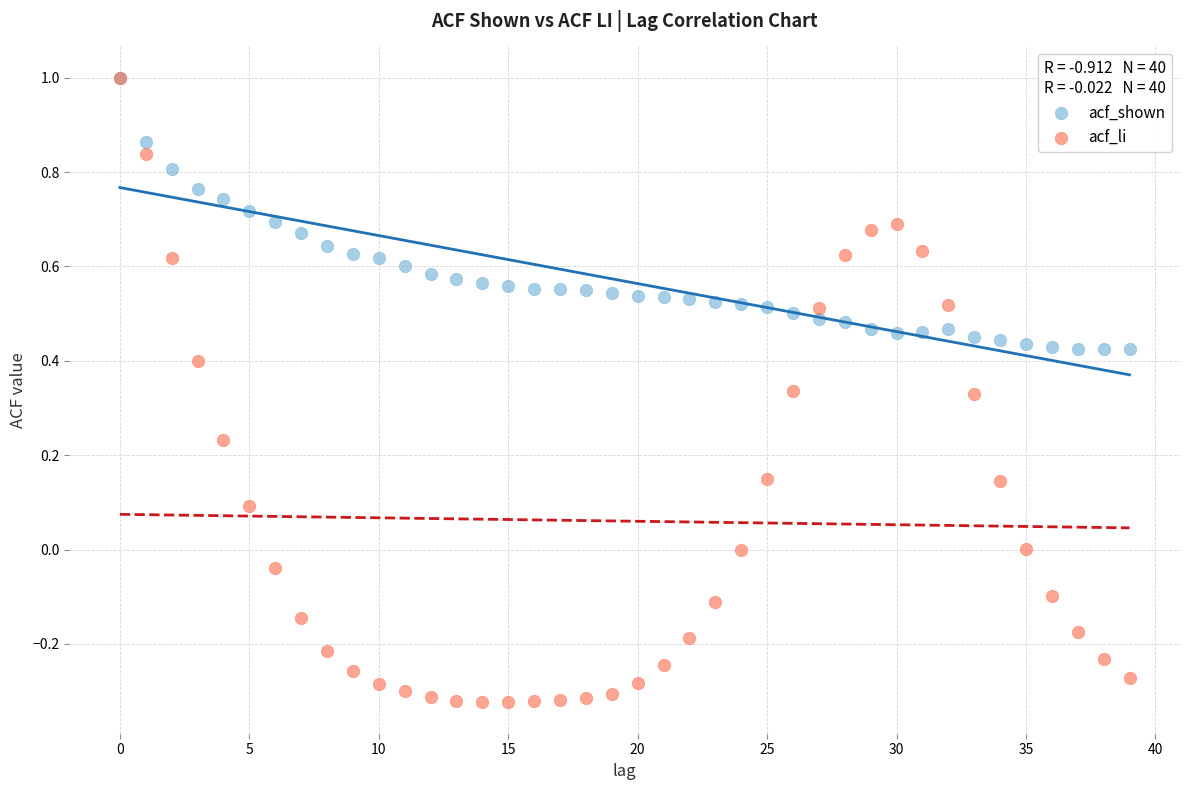

Which series has the widest spread of Y values?

acf_li